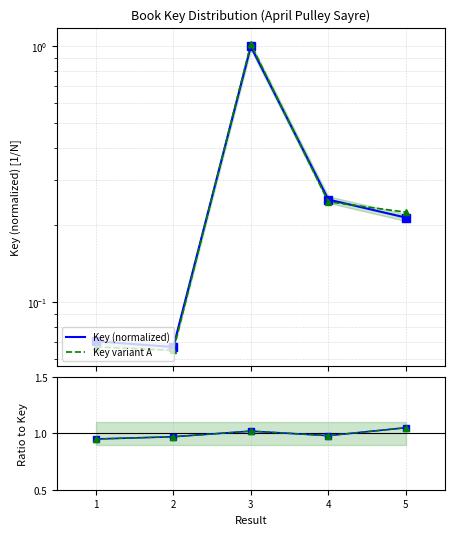

How many interior local peaks does the Key variant A series have?

1